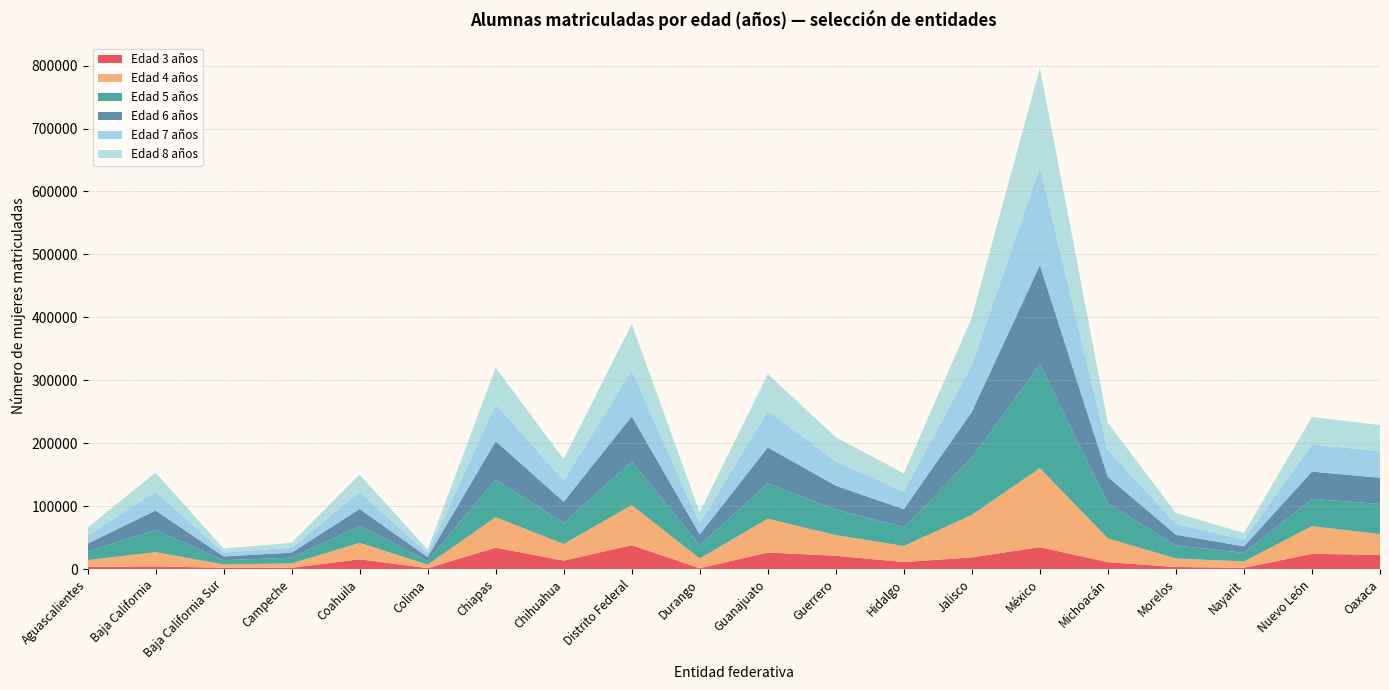

Reading left to right, extract all data points from this chart.

3: 3552	4349	2162	2016	15687	1546	34149	13576	38052	1397	26454	21235	11265	18673	34957	11088	3448	2208	24320	22747
4: 10832	22682	5367	7104	26091	5724	48366	26390	63524	15629	53697	32797	25551	67564	125507	37800	13479	9993	43990	32857
5: 13730	35090	6628	9150	27003	5852	59857	33382	69652	21225	55958	40744	29875	90374	164957	55503	20834	13521	43456	47956
6: 12326	31041	6023	7916	26803	5993	60864	33863	71491	17061	57290	37870	28575	73350	157416	41903	16970	10499	43176	41623
7: 12695	30032	6249	7862	27215	5951	58660	33822	72898	17398	57953	38227	28052	74455	156432	42935	17271	10557	43378	41982
8: 12788	30210	6305	7829	27457	5853	58108	33741	73729	17701	58588	38719	28766	75425	157162	43183	17226	10560	43382	41735